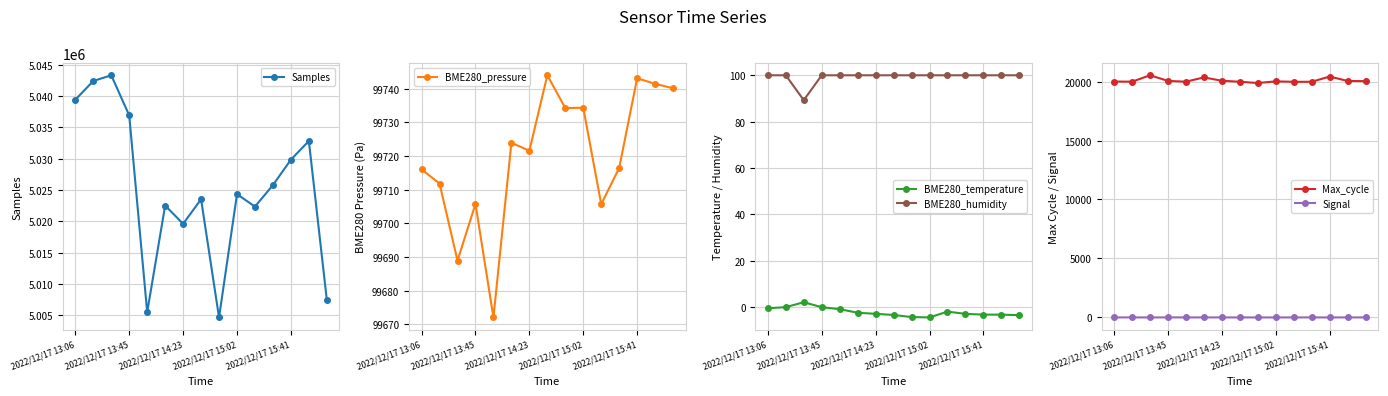

True or false: Samples has more than 2 interior local peaks.

True